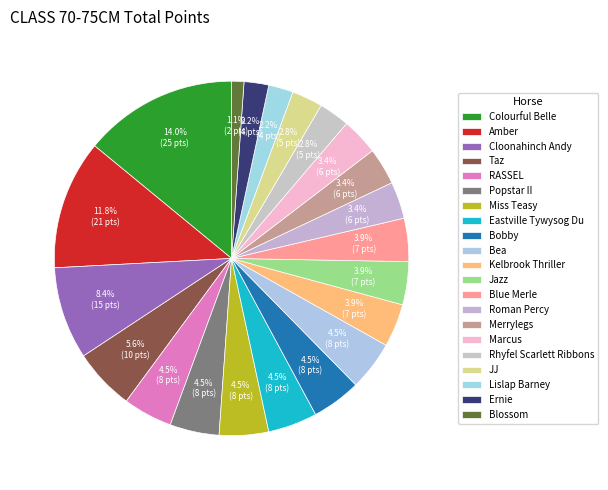

To the nearest percent, what is the combined percentage of Lislap Barney and Marcus?

6%